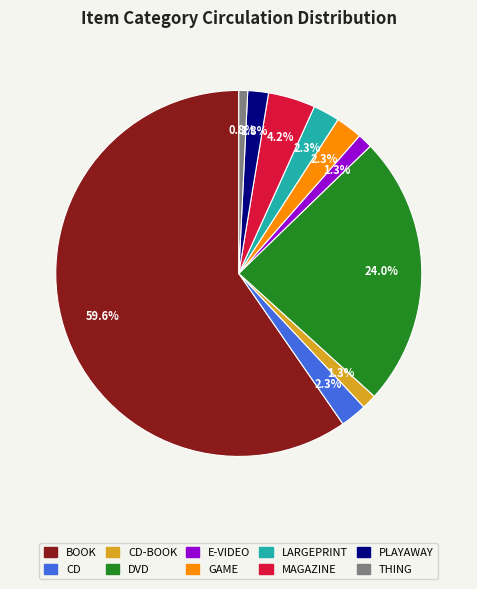

What is the ratio of the value at GAME to the value at DVD?

0.1